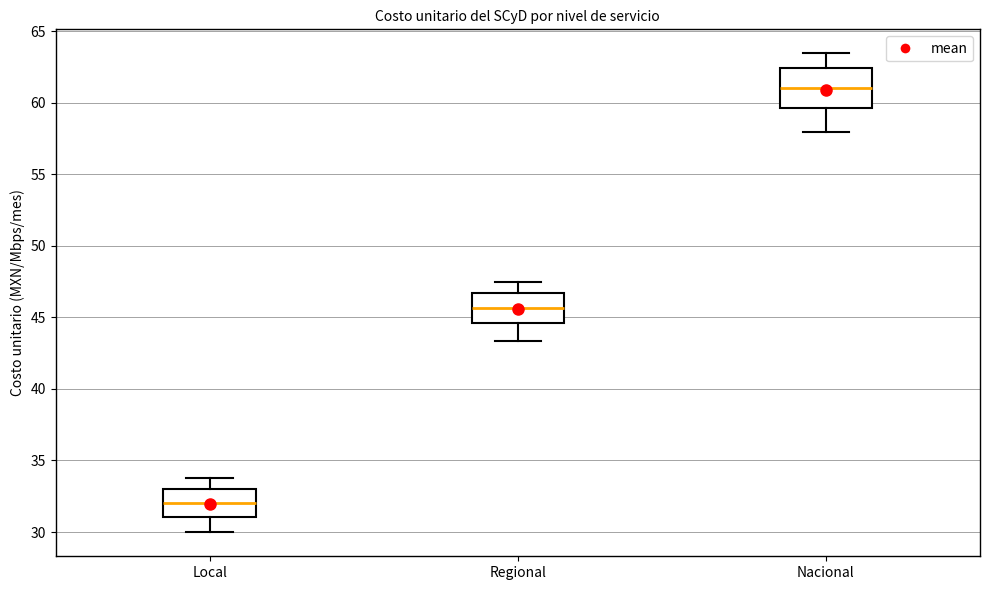

Reading left to right, transcribe this box plot: for each box, give where its median line is, the range the box spans, and where its two whiskers end, as read against the y-axis. The values are not printed on the chart, so give them approximately, as read against the axis.

Local: median 32.0, box 31.0 to 33.0, whiskers 30.0 to 34.0
Regional: median 45.5, box 44.5 to 46.5, whiskers 43.5 to 47.5
Nacional: median 61.0, box 59.5 to 62.5, whiskers 58.0 to 63.5